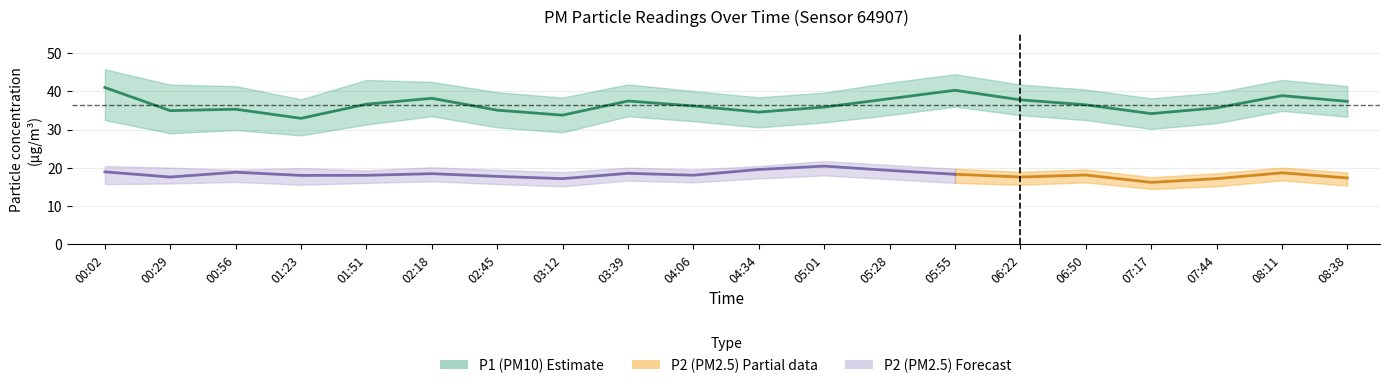

What is the difference between the maximum and second lowest values in the P1_upper series?

7.6